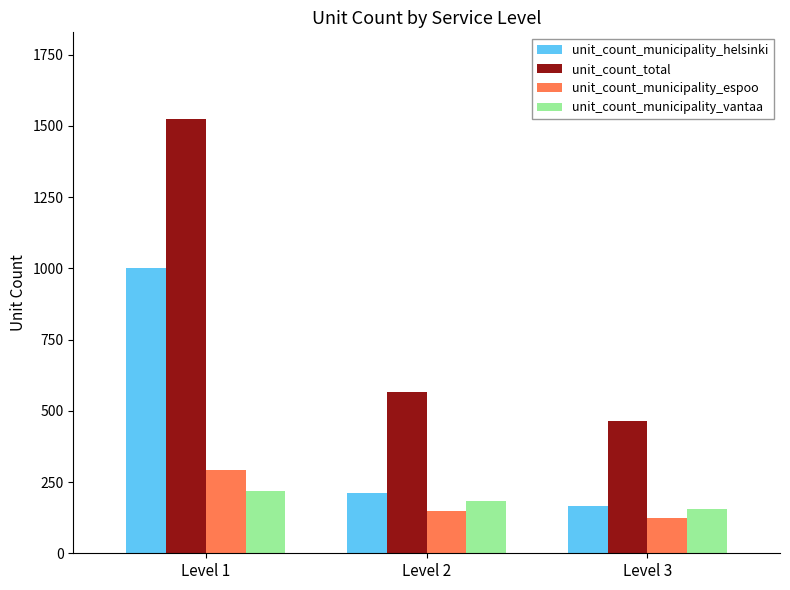

At which label does unit_count_municipality_vantaa first exceed 185?

Level 1